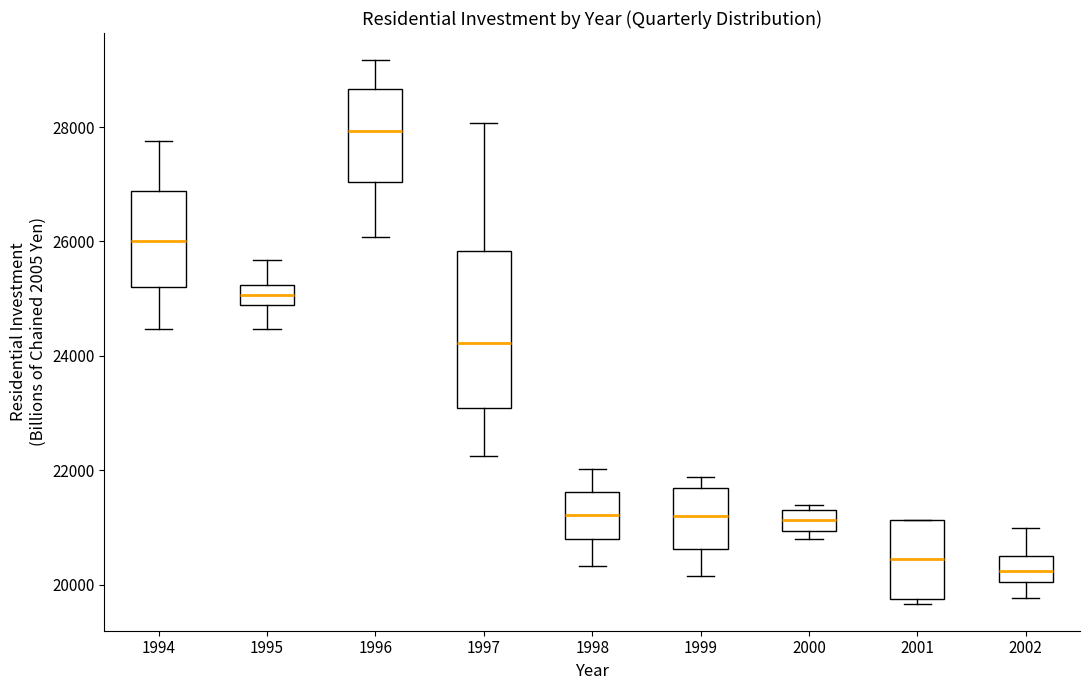

Reading left to right, read every box against the y-axis: the position of its median line, the range the box covers, and the ends of its whiskers. The values are not printed on the chart, so give them approximately, as read against the axis.

1994: median 26000, box 25200 to 26800, whiskers 24400 to 27800
1995: median 25000, box 24800 to 25200, whiskers 24400 to 25600
1996: median 28000, box 27000 to 28600, whiskers 26000 to 29200
1997: median 24200, box 23000 to 25800, whiskers 22200 to 28000
1998: median 21200, box 20800 to 21600, whiskers 20400 to 22000
1999: median 21200, box 20600 to 21600, whiskers 20200 to 21800
2000: median 21200, box 21000 to 21400, whiskers 20800 to 21400 (just above the box's upper edge)
2001: median 20400, box 19800 to 21200, whiskers 19600 to 21200
2002: median 20200, box 20000 to 20400, whiskers 19800 to 21000